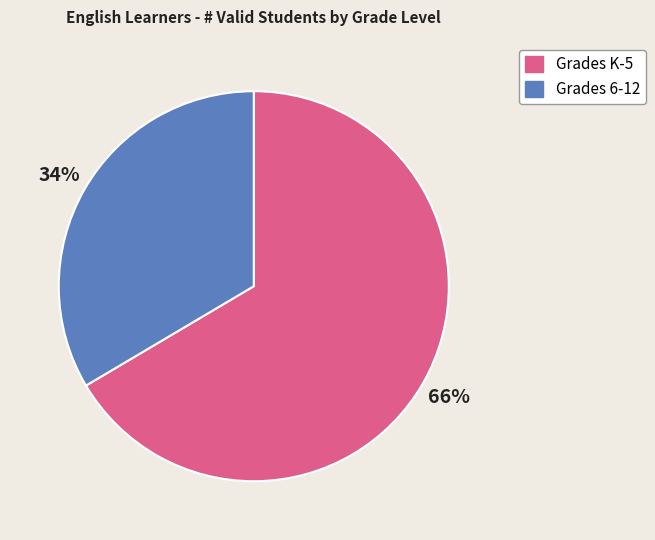

Is there any slice that represents more than half of the pie?

Yes